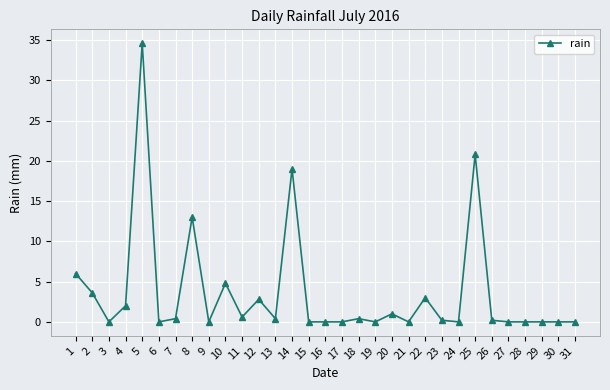

At which category does the data reach its first local valley?

3